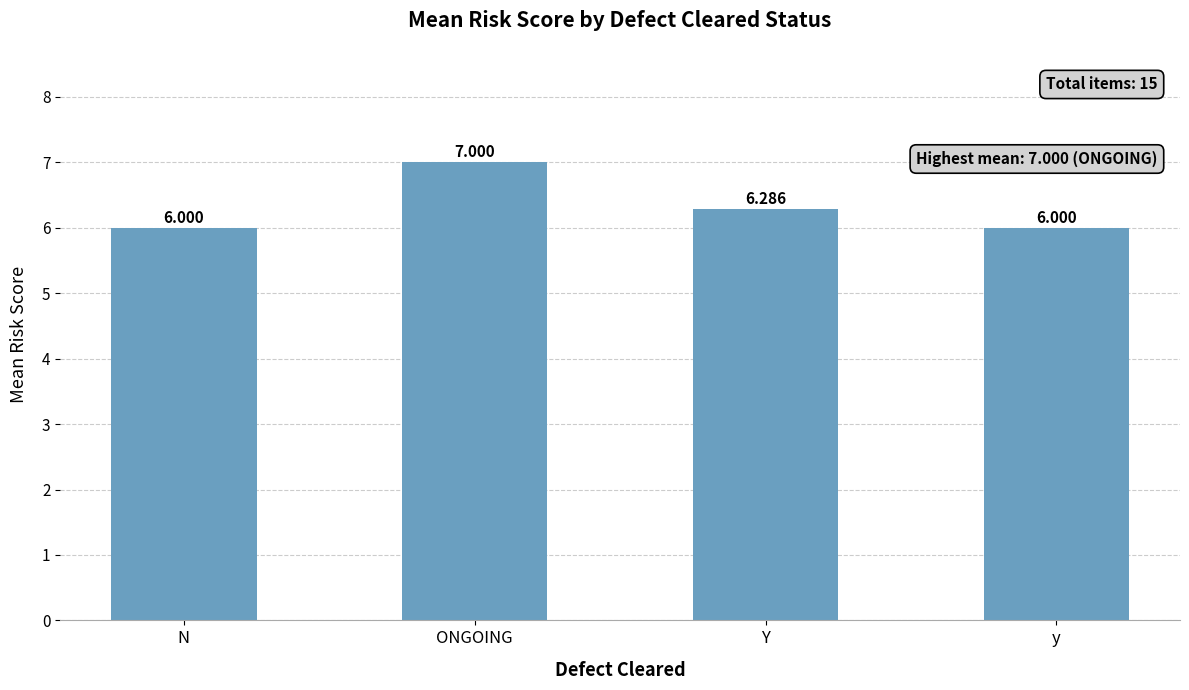

Which label corresponds to the largest value in the chart?

ONGOING